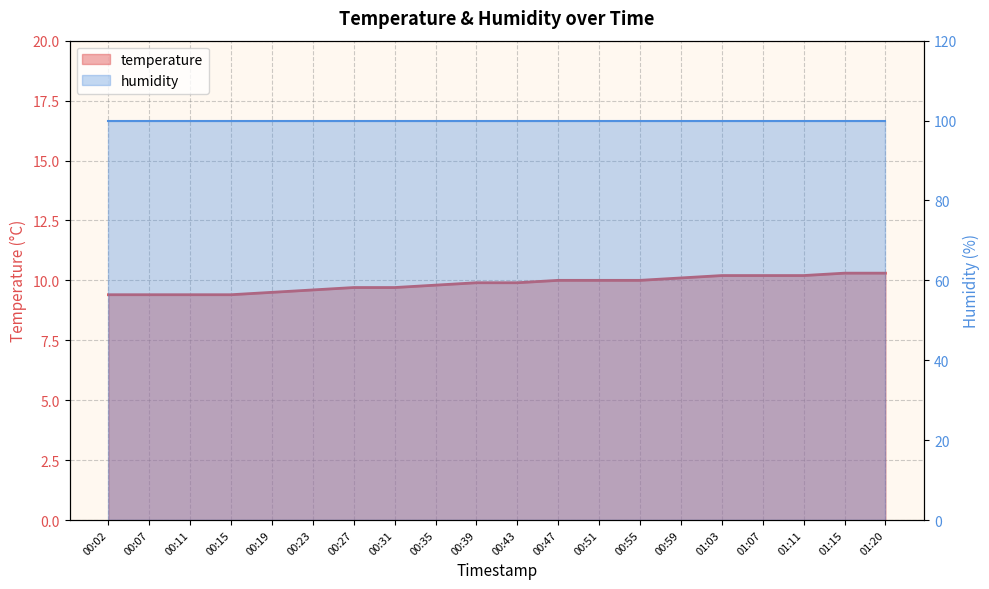

What position from the right is 00:23?

15